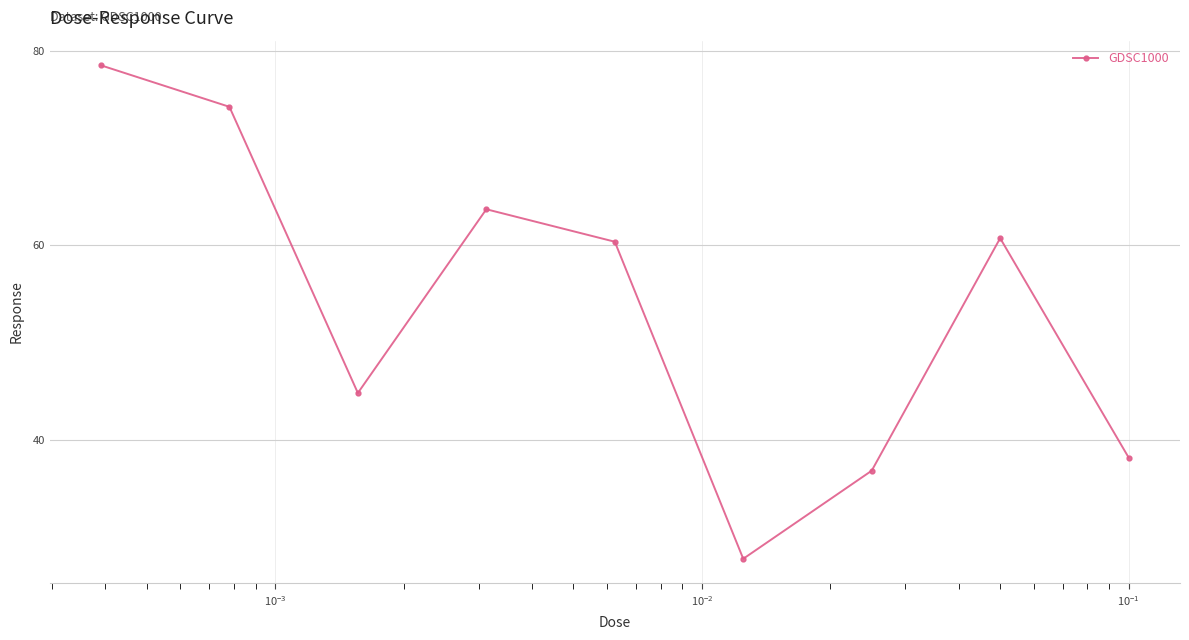

What is the smallest value displayed?

27.8